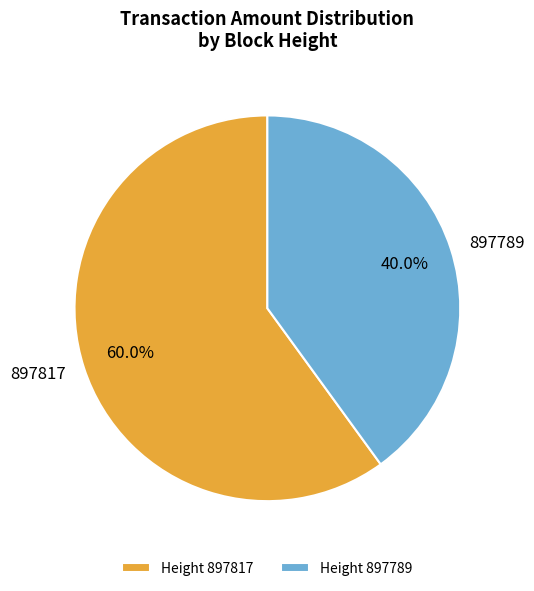

Between 897789 and 897817, which is larger?

897817